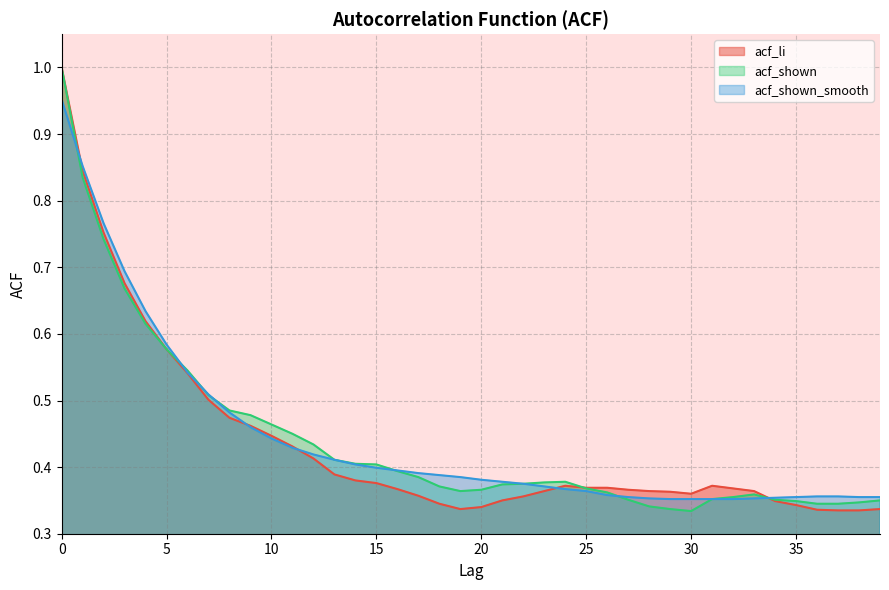

Does the chart display data point markers on the line(s)?

No